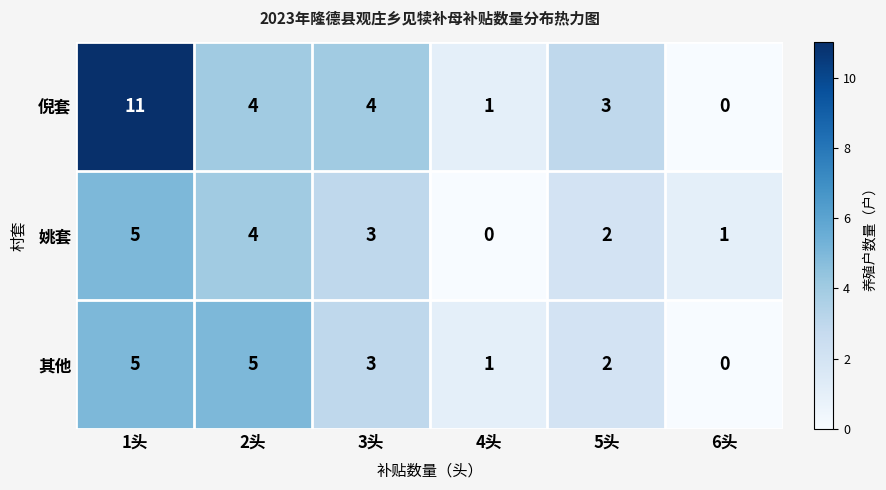

How many 姚套 values are between 1 and 4?

4